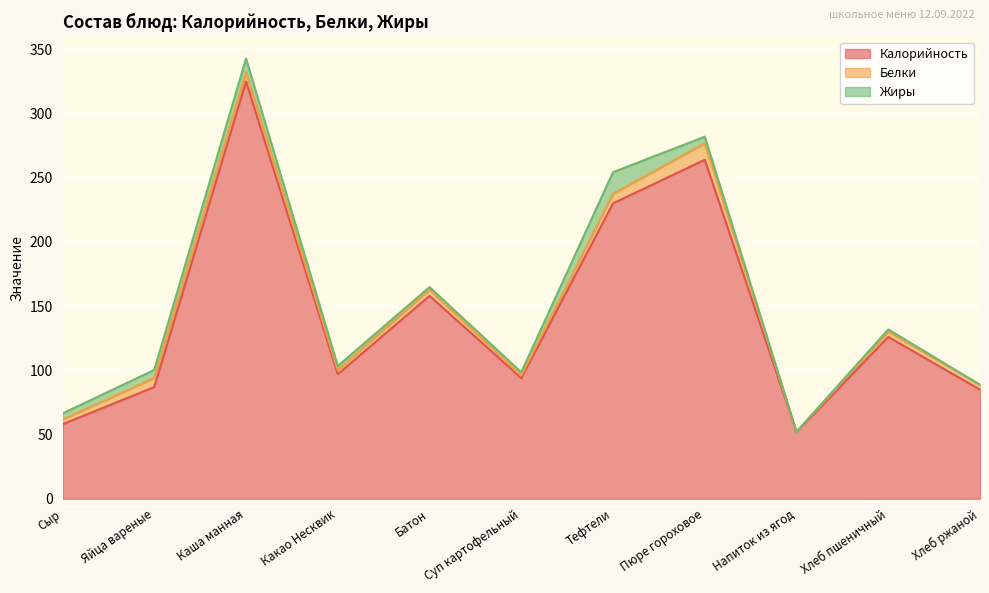

At which category does Белки reach its first local peak?

Каша манная